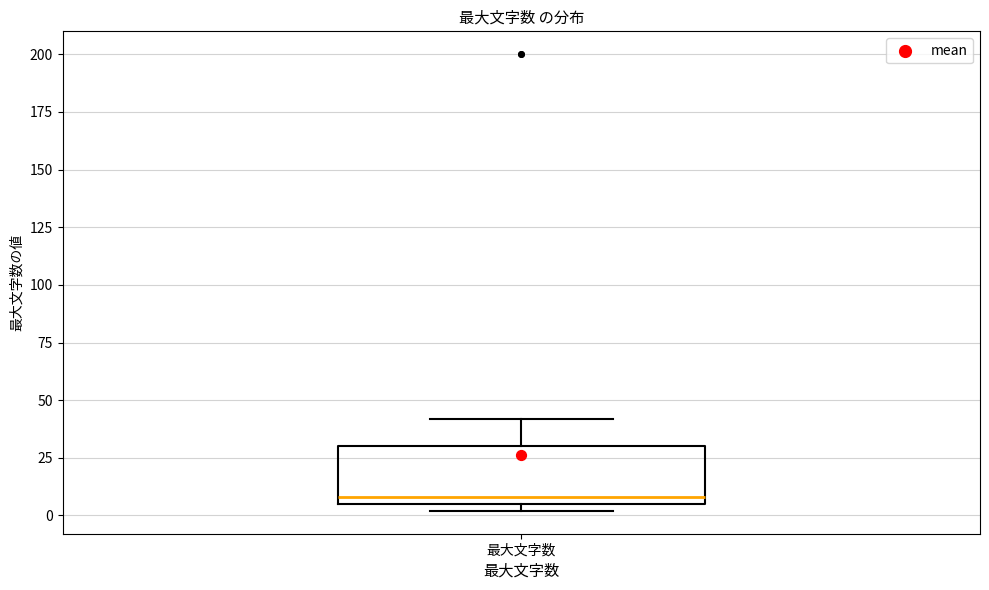

Where is the lower edge of the box for 最大文字数 on the y-axis? The values are not printed on the chart, so give them approximately, as read against the axis.

5